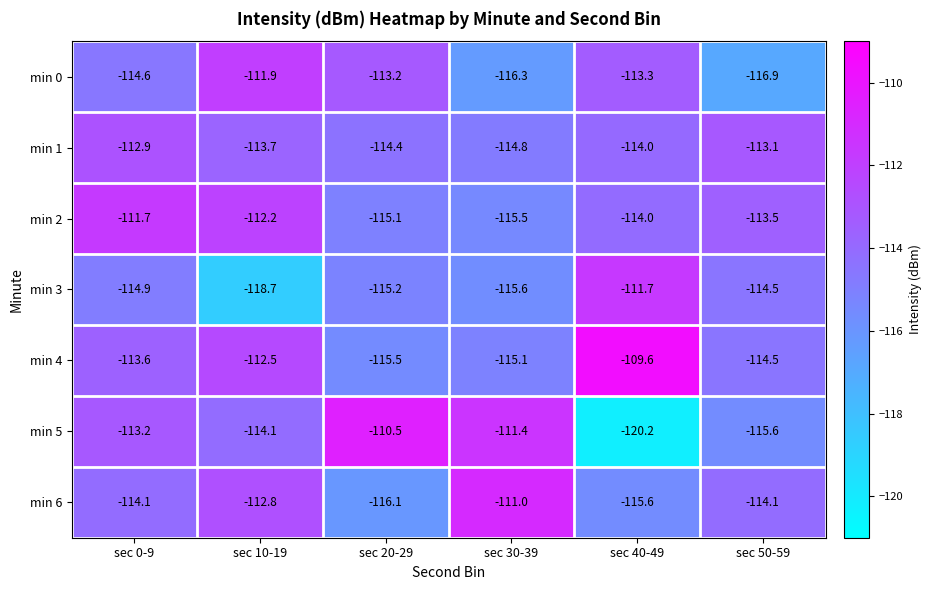

What is the maximum value shown in the chart?

-109.6